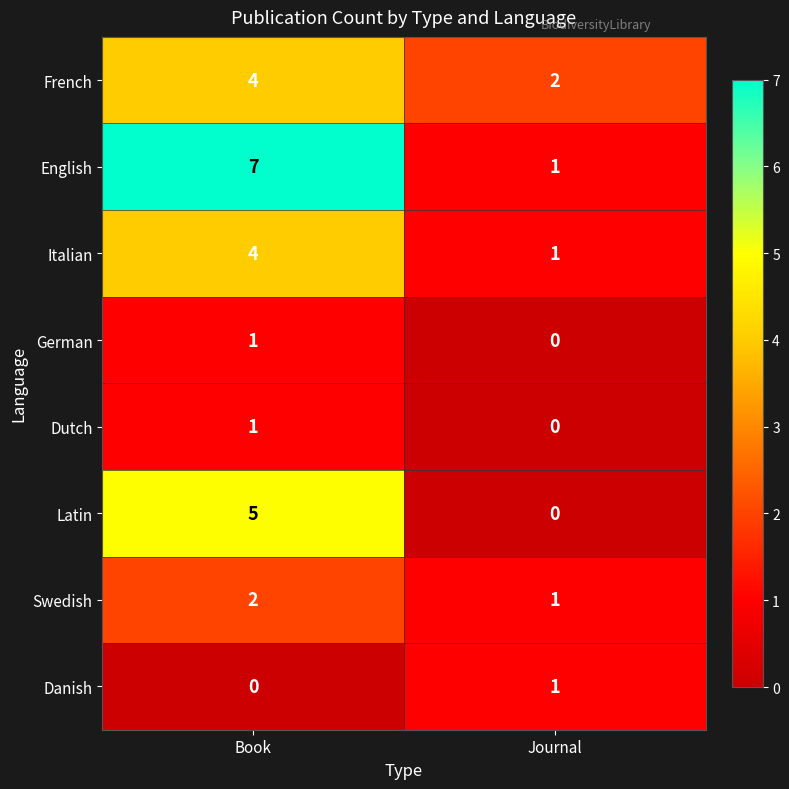

Reading right to left, what are all the values shown in this chart?

French: 2	4
English: 1	7
Italian: 1	4
German: 0	1
Dutch: 0	1
Latin: 0	5
Swedish: 1	2
Danish: 1	0